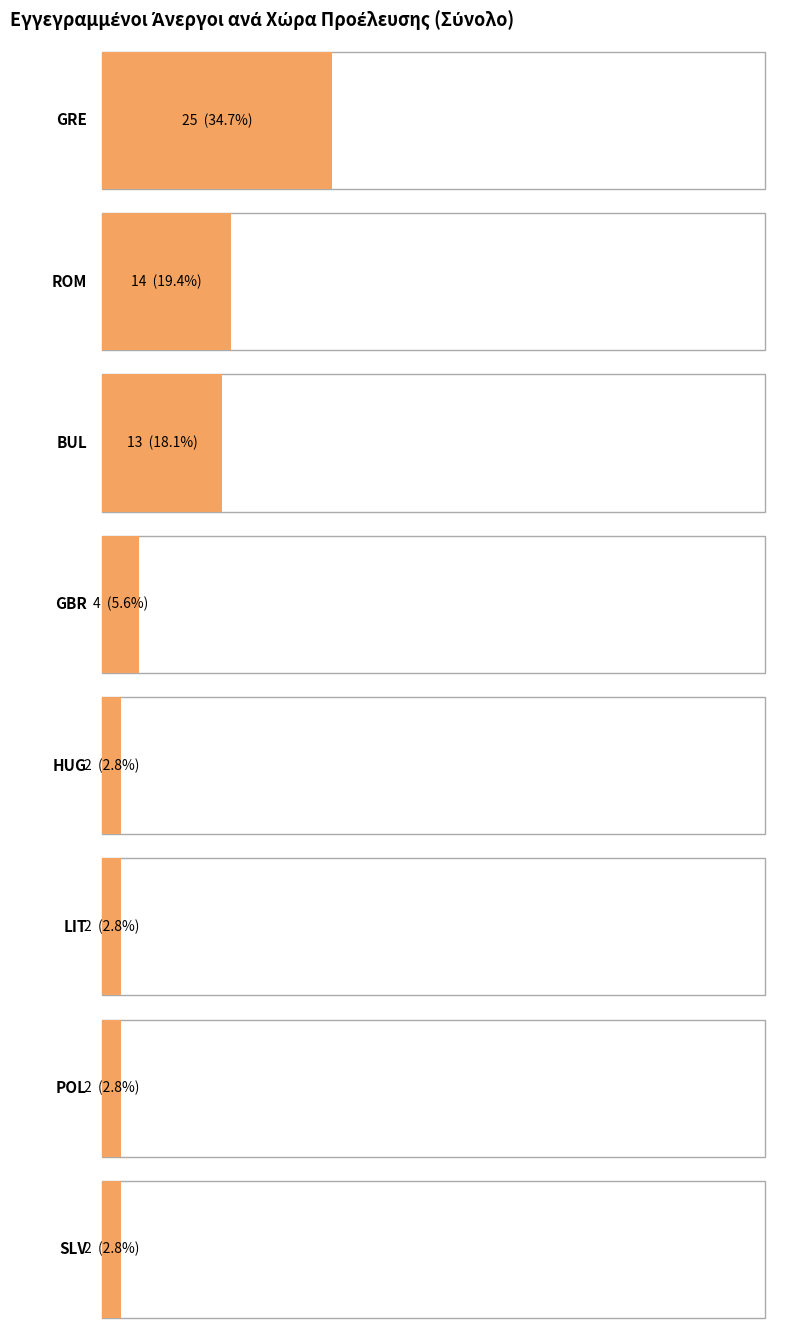

Is it true that the value at LIT is 1?

False